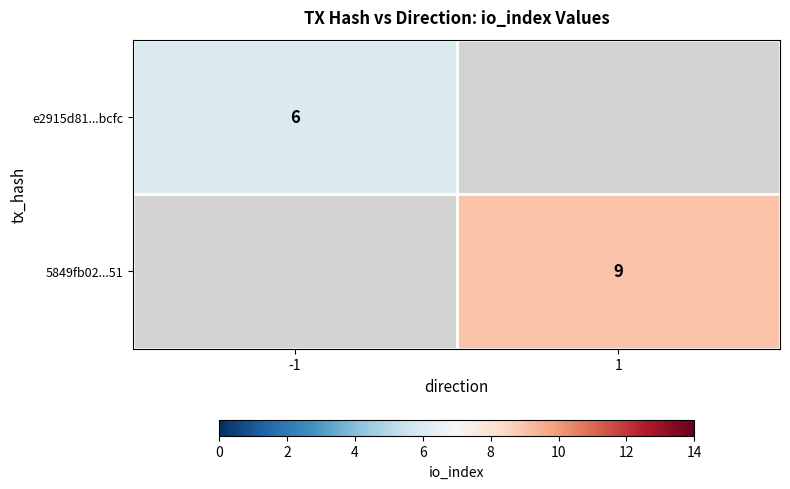

Is the value of e2915d81...bcfc at -1 greater than the value of 5849fb02...51 at 1?

No